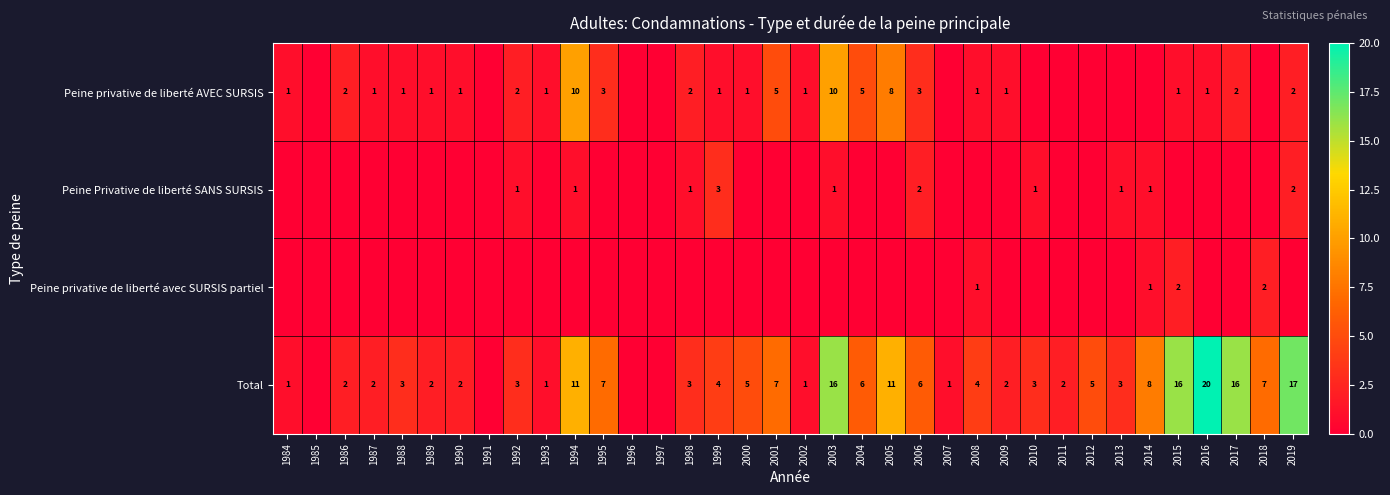

At how many categories does at least one series exceed 1?

28